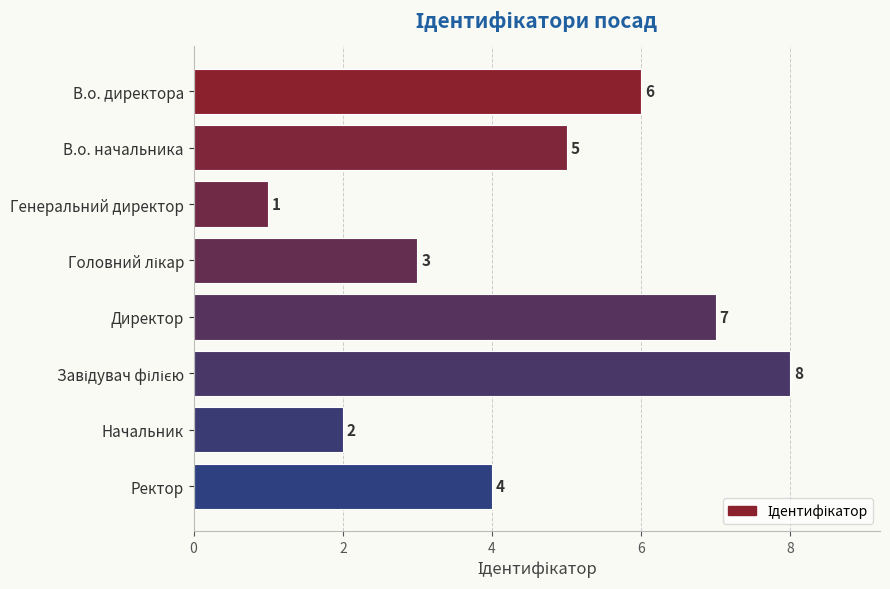

What is the smallest value displayed?

1